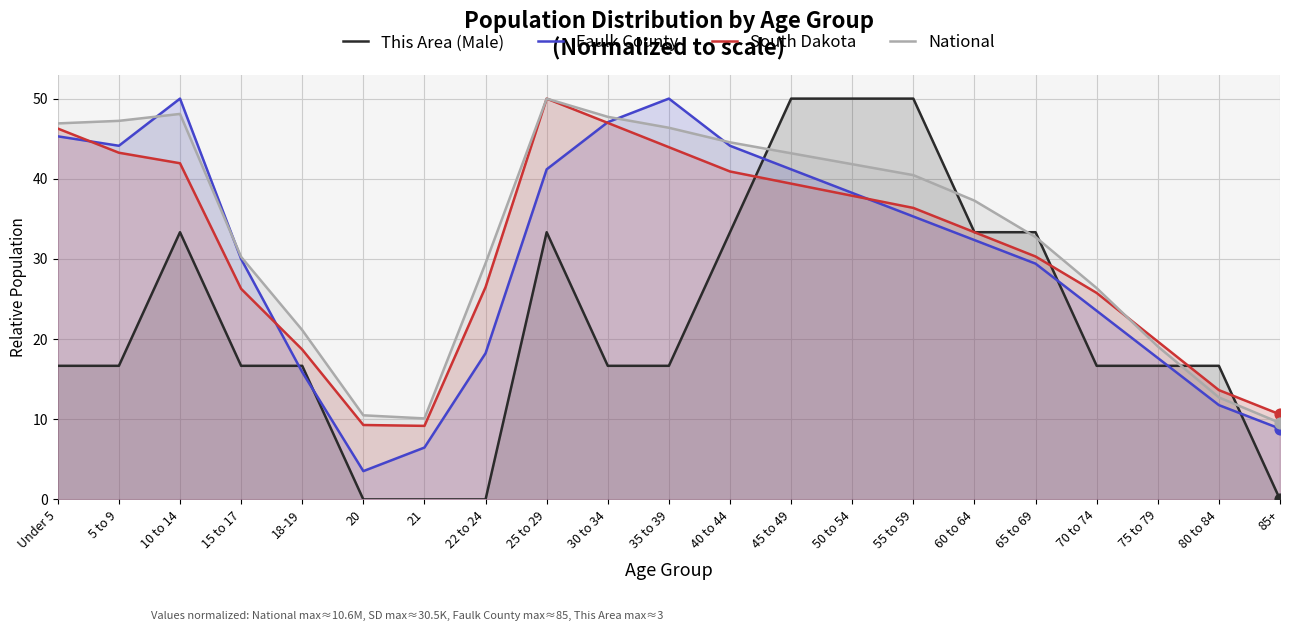

Which series reaches the minimum Y coordinate?

This Area (Male)